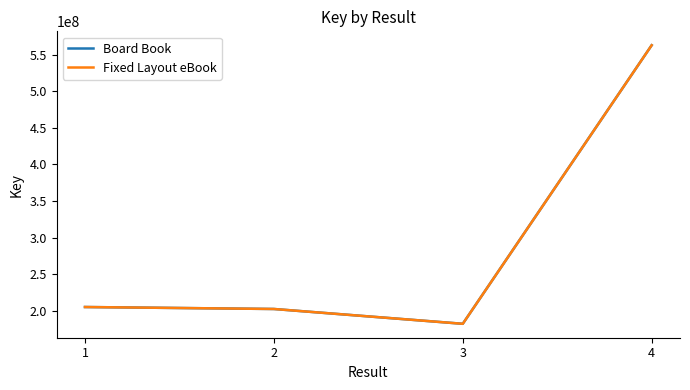

At which category is the sum across all series the highest?

4